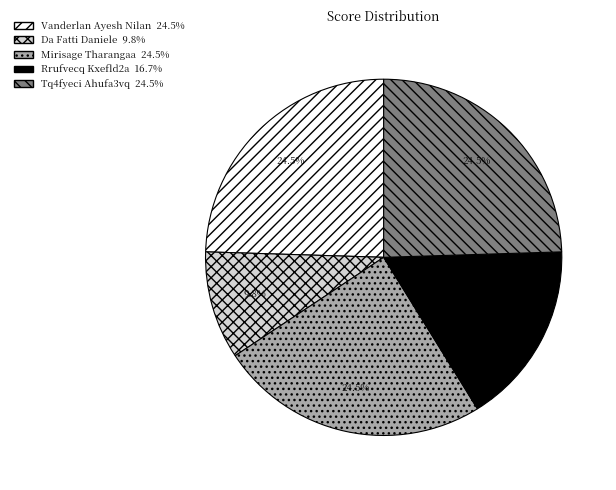

How many slices are in this pie chart?

5